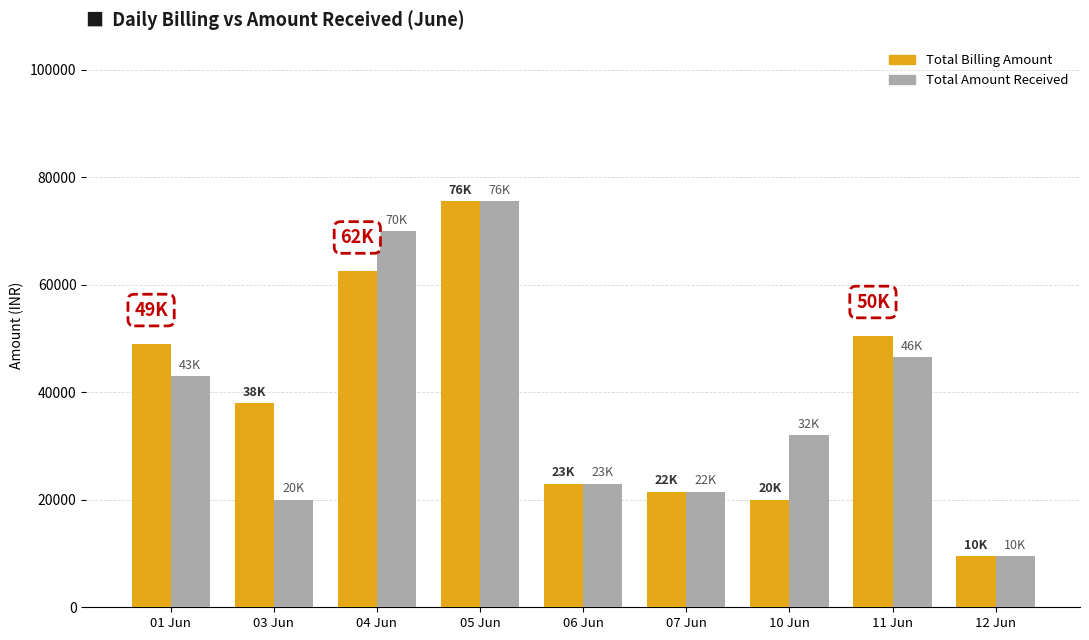

Is it true that Total Amount Received equals 20000 at 03 Jun?

True